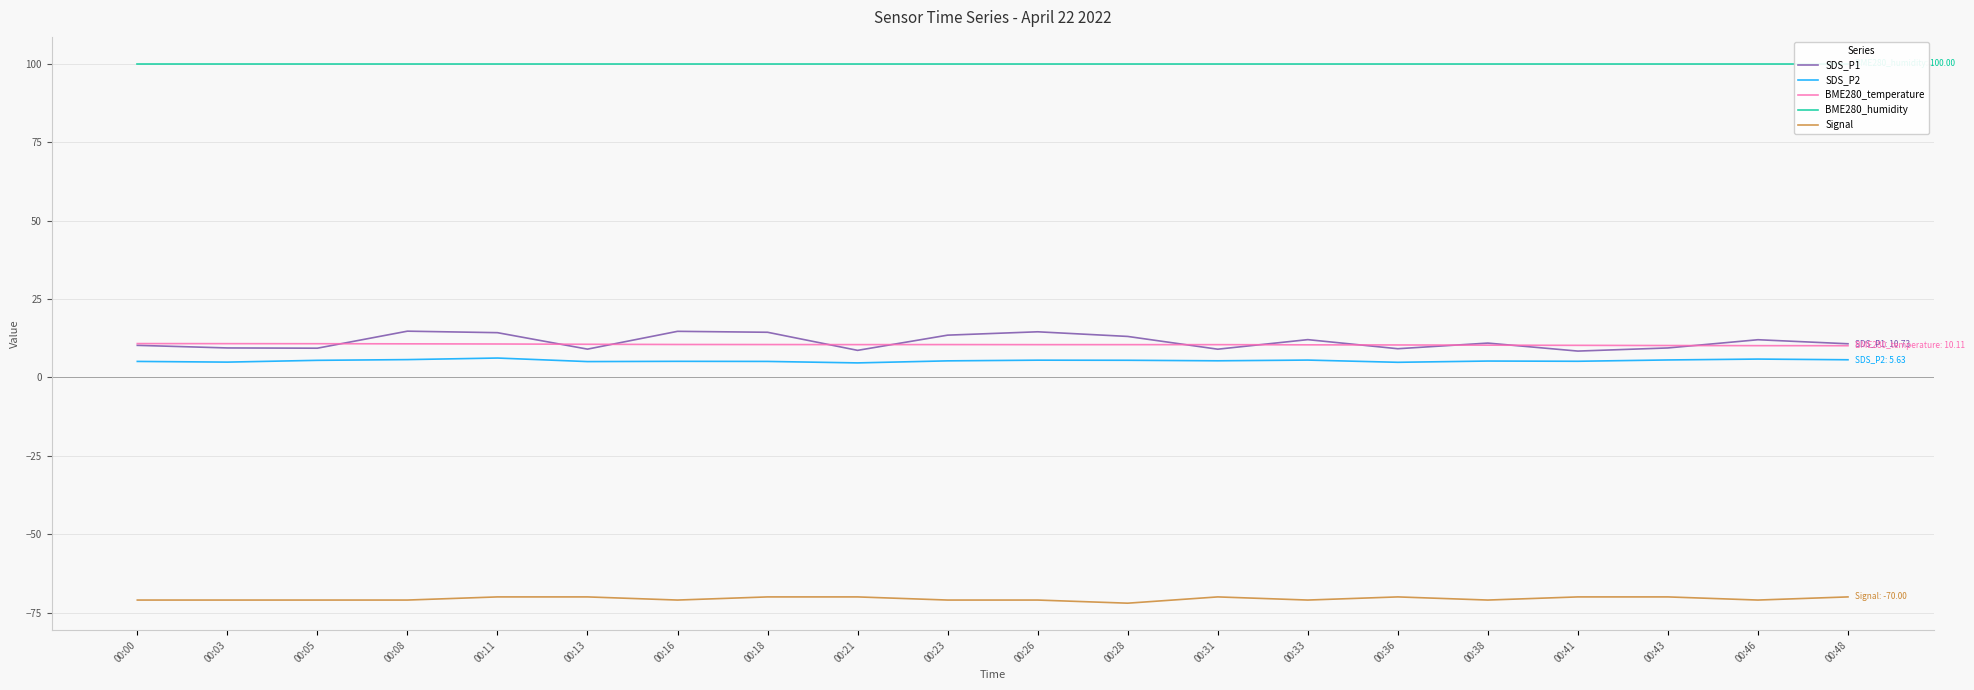

Reading left to right, what are all the values shown in this chart?

SDS_P1: 00:00=10.2	00:03=9.4	00:05=9.3	00:08=14.8	00:11=14.3	00:13=9.0	00:16=14.7	00:18=14.4	00:21=8.6	00:23=13.5	00:26=14.6	00:28=13.1	00:31=9.0	00:33=12.1	00:36=9.2	00:38=10.9	00:41=8.4	00:43=9.4	00:46=12.0	00:48=10.7
SDS_P2: 00:00=5.1	00:03=4.9	00:05=5.5	00:08=5.7	00:11=6.2	00:13=5.0	00:16=5.1	00:18=5.1	00:21=4.6	00:23=5.3	00:26=5.5	00:28=5.5	00:31=5.3	00:33=5.5	00:36=4.8	00:38=5.2	00:41=5.2	00:43=5.6	00:46=5.8	00:48=5.6
BME280_temperature: 00:00=10.8	00:03=10.8	00:05=10.8	00:08=10.7	00:11=10.7	00:13=10.6	00:16=10.5	00:18=10.5	00:21=10.5	00:23=10.5	00:26=10.4	00:28=10.4	00:31=10.4	00:33=10.4	00:36=10.3	00:38=10.3	00:41=10.2	00:43=10.2	00:46=10.1	00:48=10.1
BME280_humidity: 00:00=100.0	00:03=100.0	00:05=100.0	00:08=100.0	00:11=100.0	00:13=100.0	00:16=100.0	00:18=100.0	00:21=100.0	00:23=100.0	00:26=100.0	00:28=100.0	00:31=100.0	00:33=100.0	00:36=100.0	00:38=100.0	00:41=100.0	00:43=100.0	00:46=100.0	00:48=100.0
Signal: 00:00=-71.0	00:03=-71.0	00:05=-71.0	00:08=-71.0	00:11=-70.0	00:13=-70.0	00:16=-71.0	00:18=-70.0	00:21=-70.0	00:23=-71.0	00:26=-71.0	00:28=-72.0	00:31=-70.0	00:33=-71.0	00:36=-70.0	00:38=-71.0	00:41=-70.0	00:43=-70.0	00:46=-71.0	00:48=-70.0